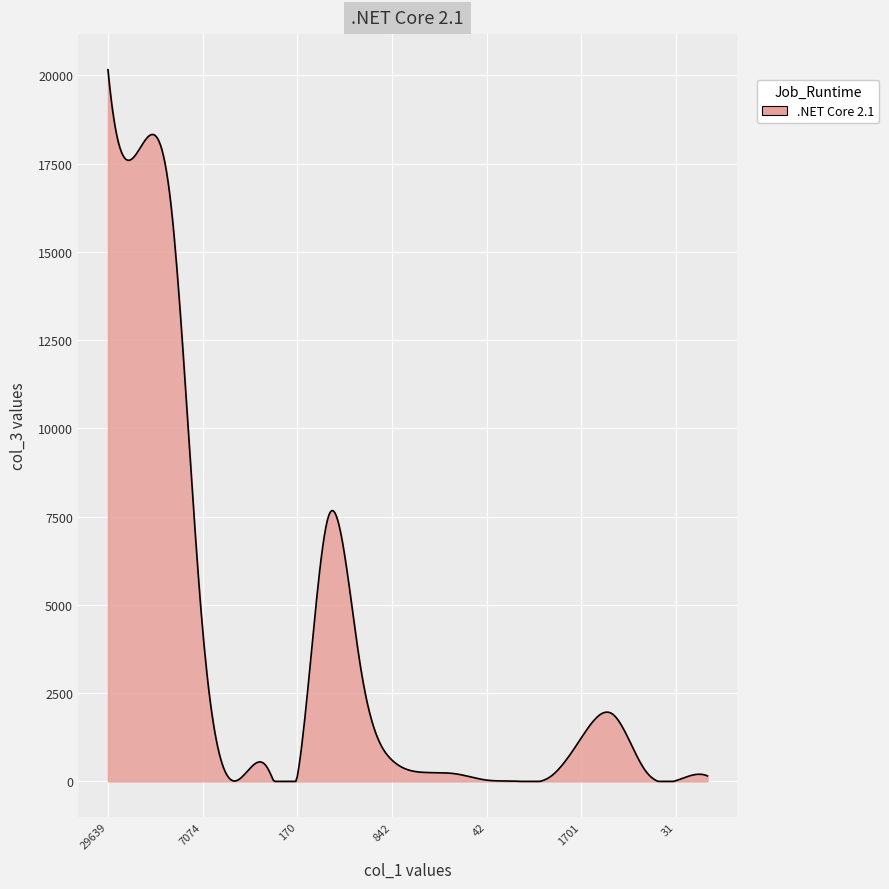

What is the maximum value shown in the chart?

20158.0